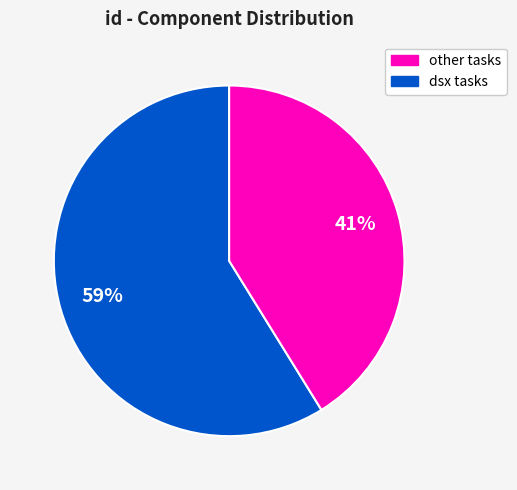

To the nearest percent, what is the average slice percentage?

50%